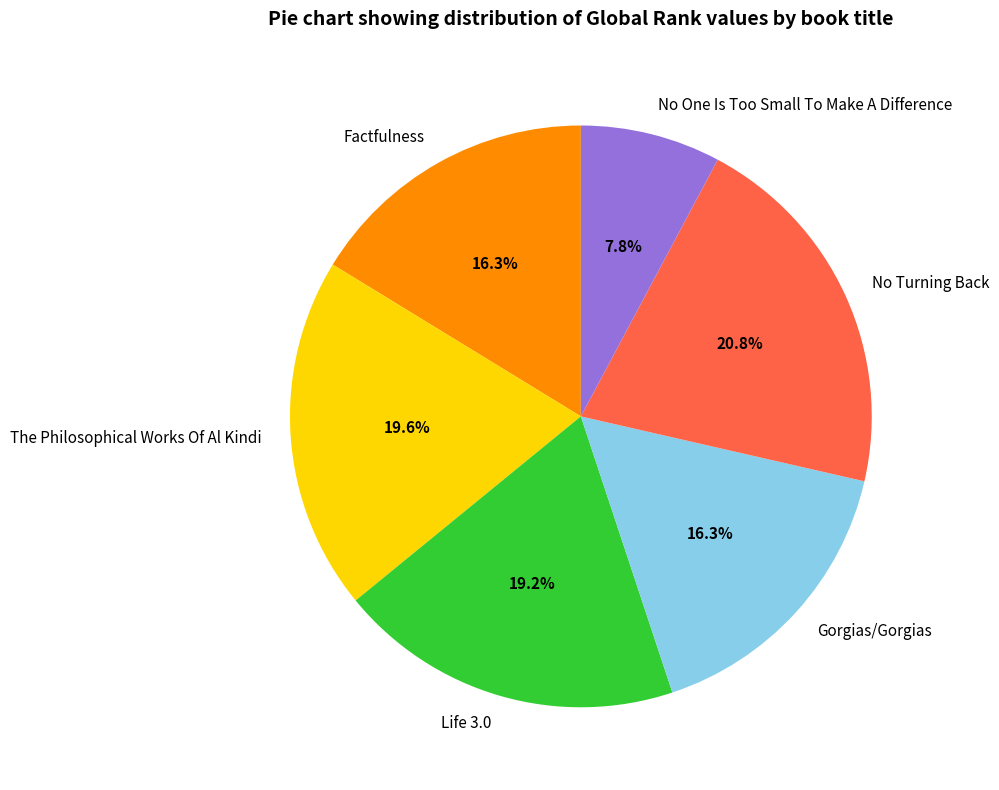

What percentage do No One Is Too Small To Make A Difference and Gorgias/Gorgias together represent?

24.1%